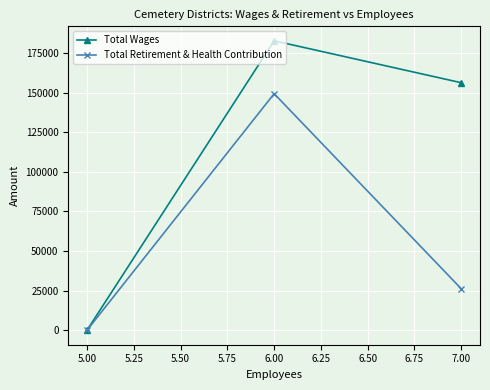

How many values in the Total Retirement & Health Contribution series are below 26178?

1